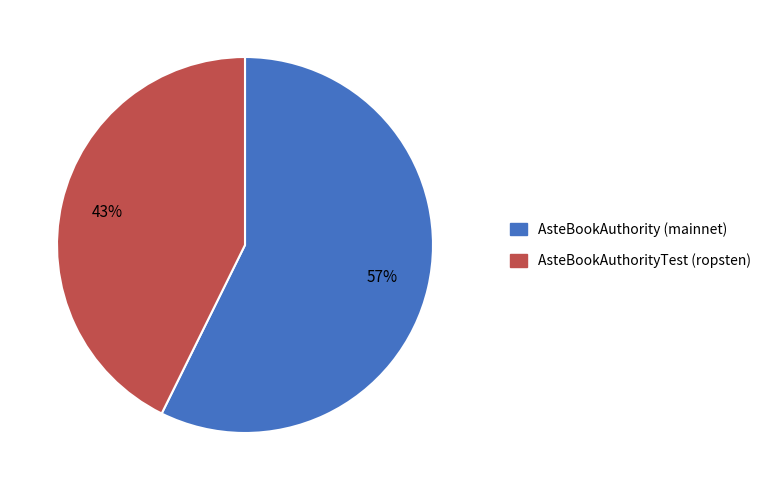

To the nearest percent, what percentage of the pie is AsteBookAuthority (mainnet)?

57%